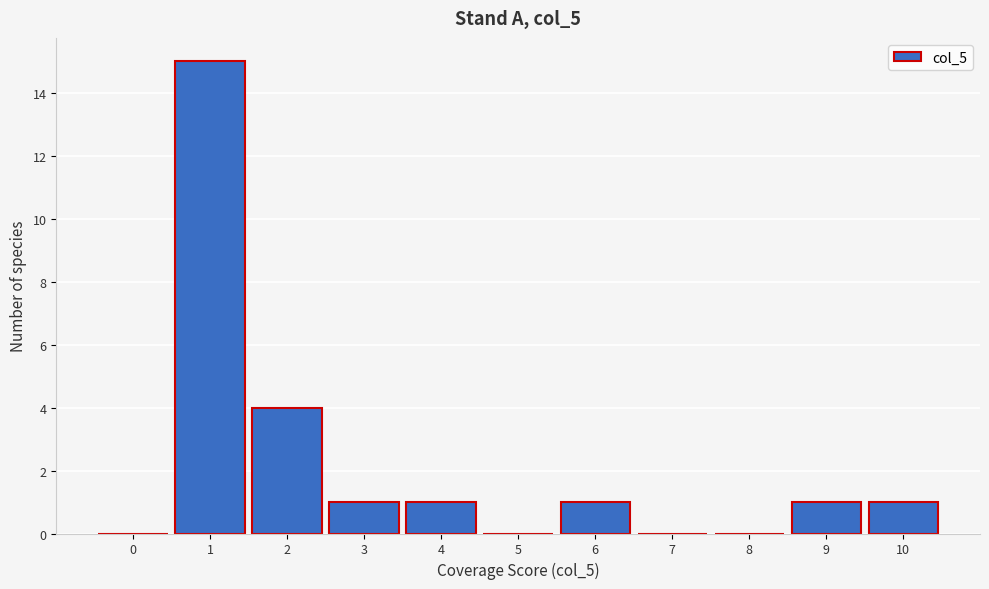

Reading left to right, extract all data points from this chart.

0=0	1=15	2=4	3=1	4=1	5=0	6=1	7=0	8=0	9=1	10=1